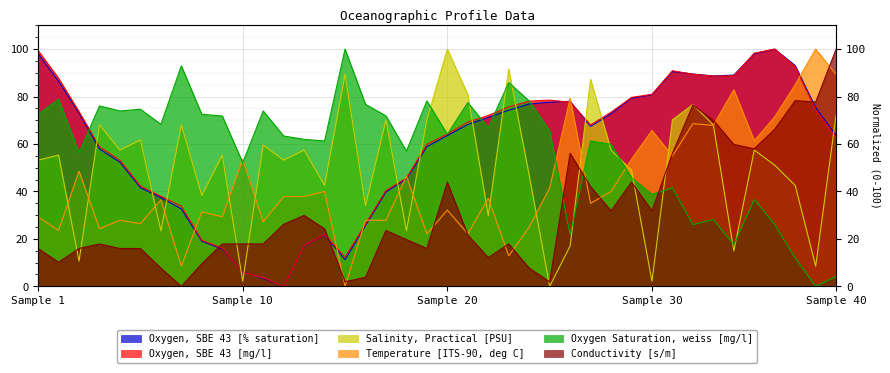

Which category has the lowest value across all series?

12